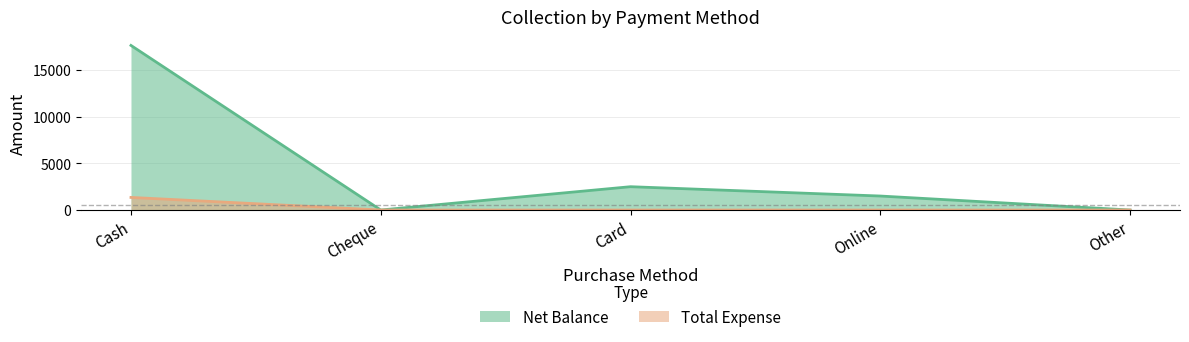

Which label corresponds to the smallest value in the chart?

Cheque